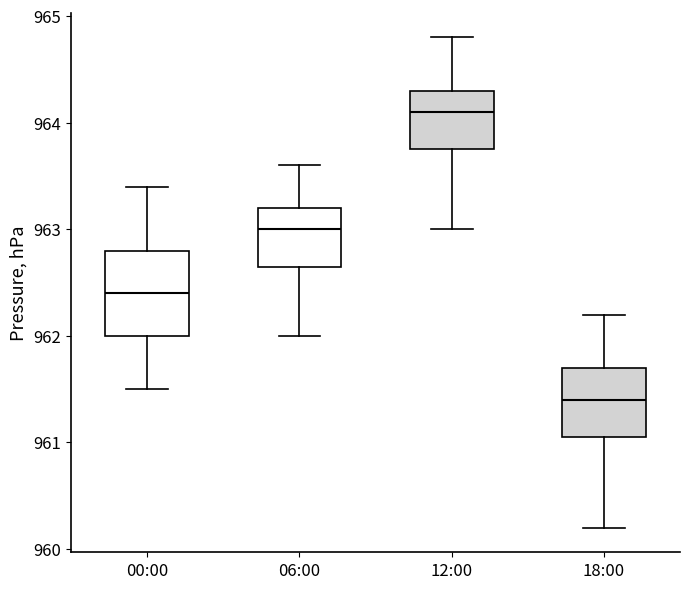

Where is the lower edge of the box for 12:00 on the y-axis? The values are not printed on the chart, so give them approximately, as read against the axis.

963.8